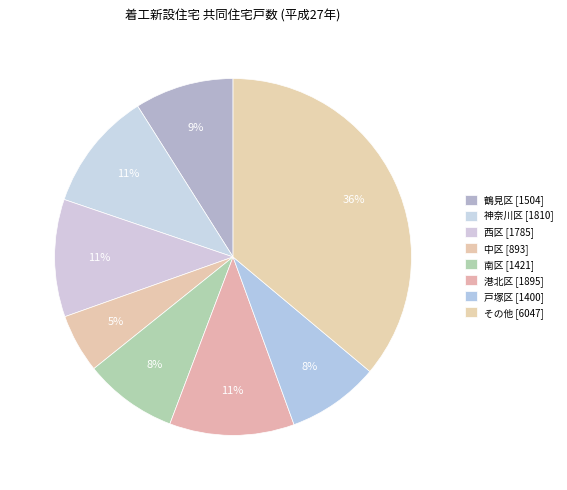

Count the number of slices in the pie.

8